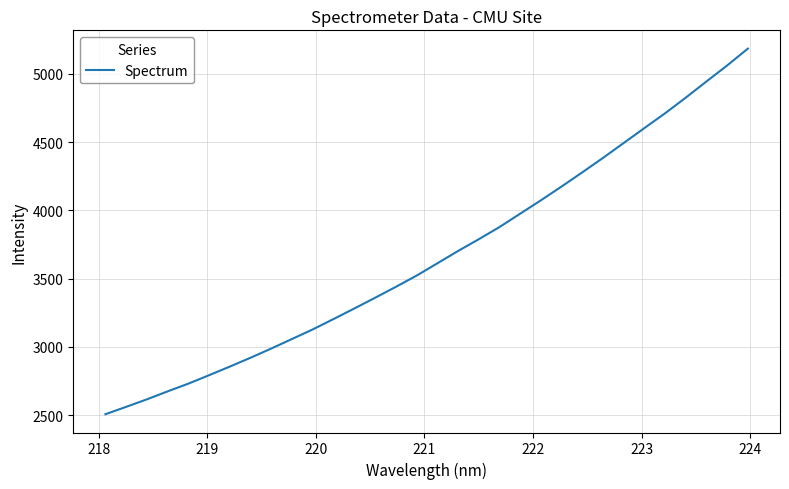

What is the minimum value shown in the chart?

2507.7